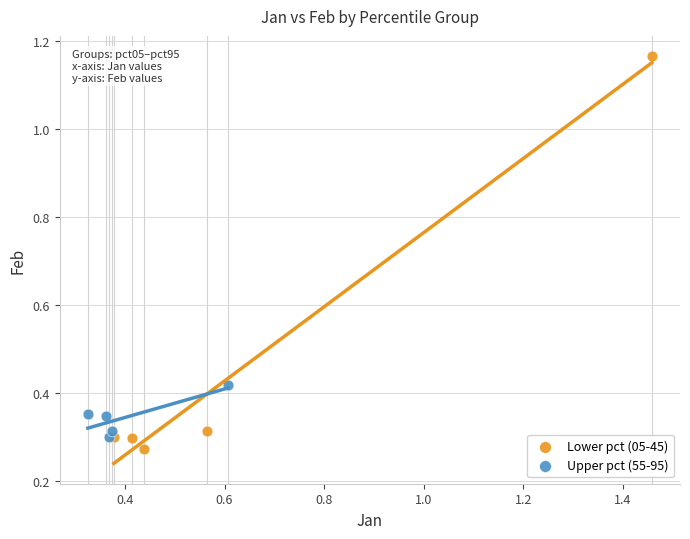

Which series has the largest Y range (max minus min)?

Lower pct (05-45)